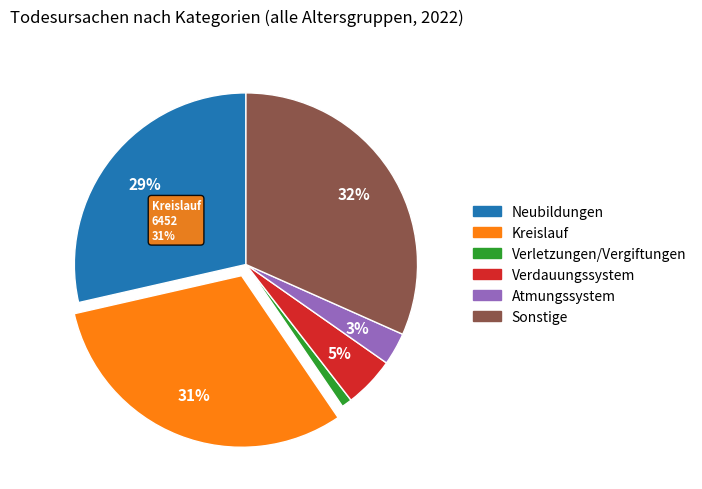

Which has a higher value, Krankheiten des Atmungssystems or Sonstige?

Sonstige